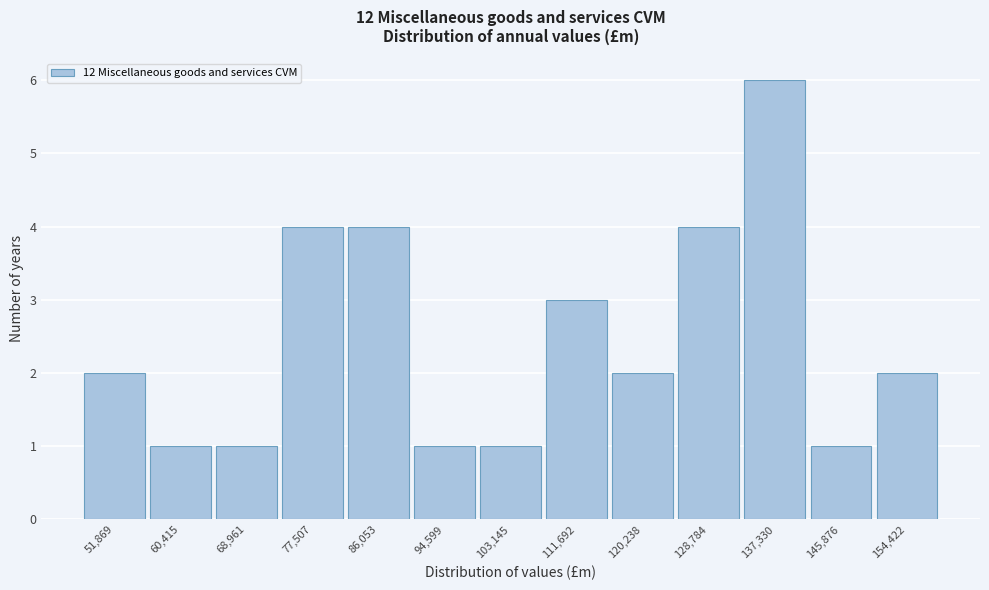

Reading right to left, list all the values displayed in this chart.

2	1	6	4	2	3	1	1	4	4	1	1	2